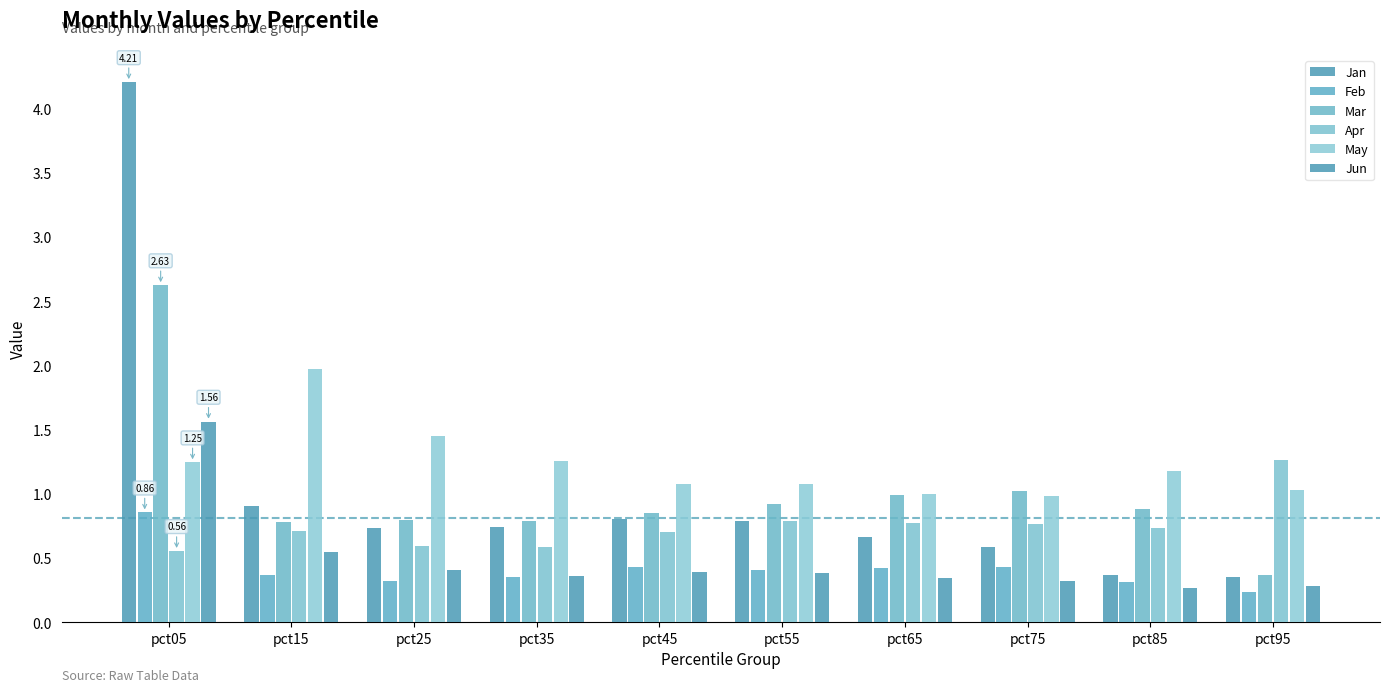

Count the number of categories in the chart.

10